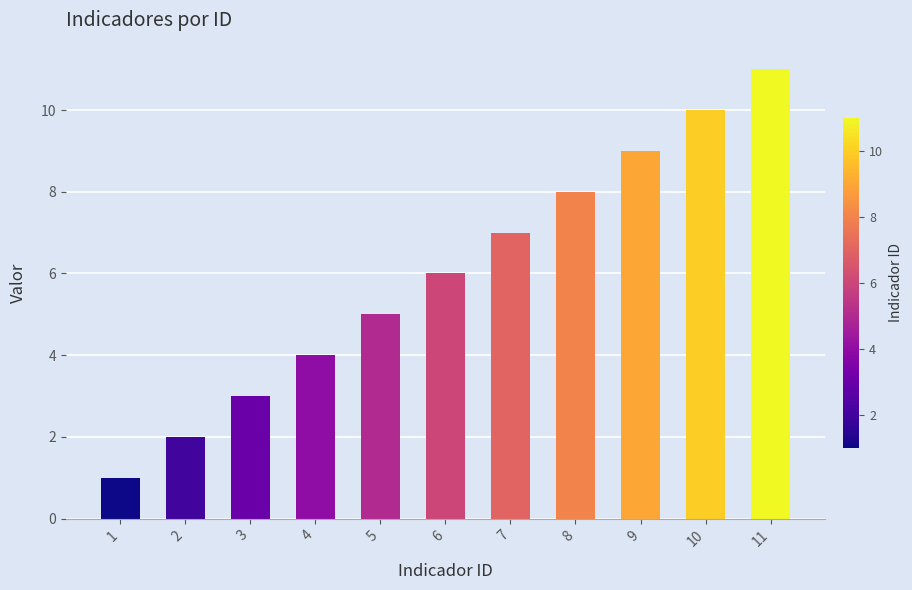

At which label is the value closest to 6?

6